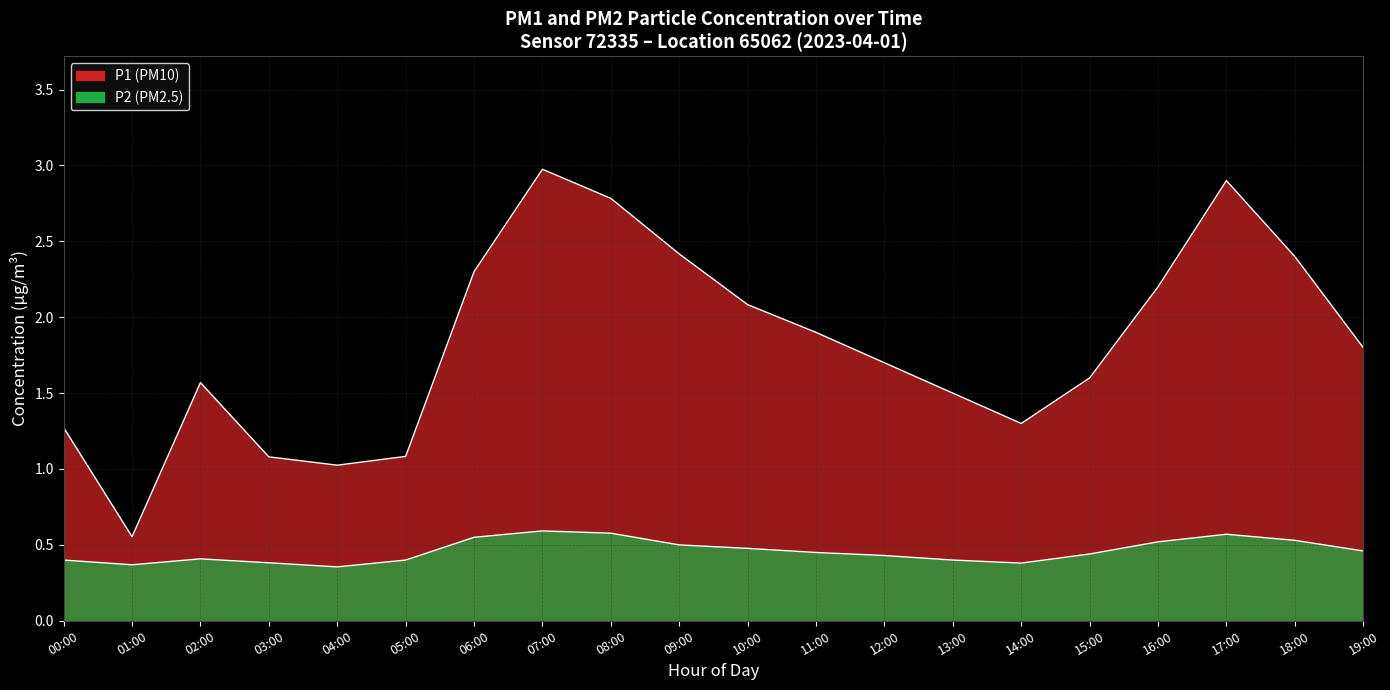

The P1 series shows 3.3 at 11:00. True or false?

False